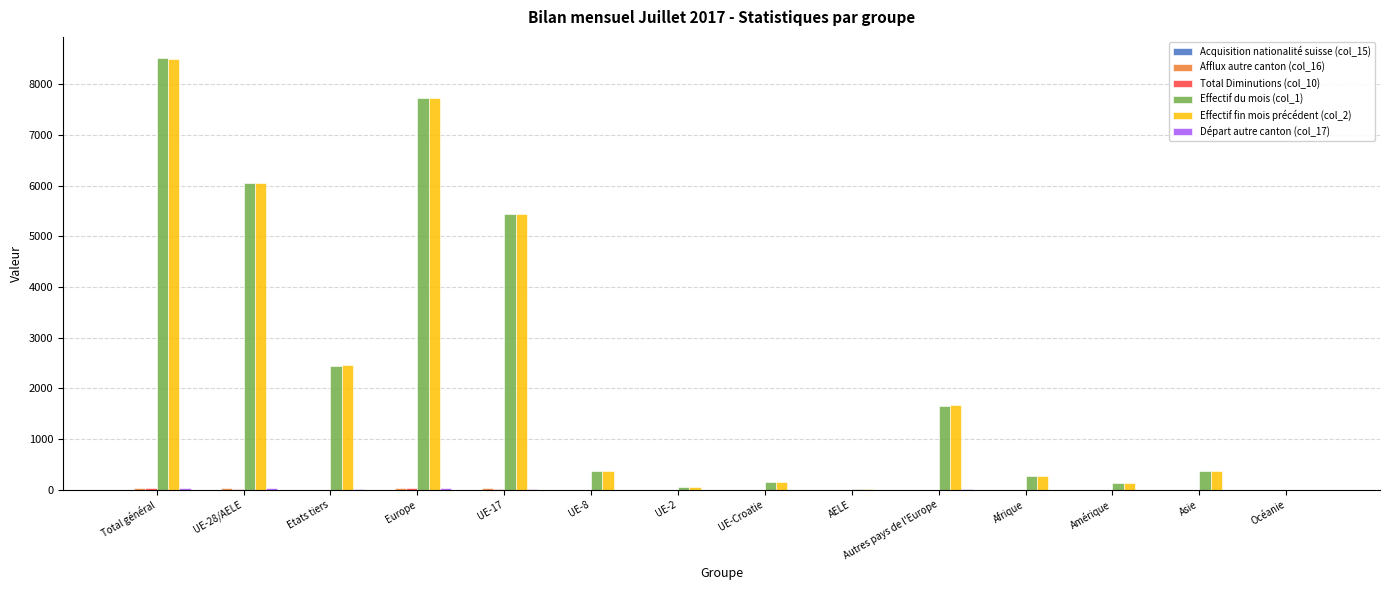

The Effectif fin mois précédent (col_2) series shows 1675 at Autres pays de l'Europe. True or false?

True